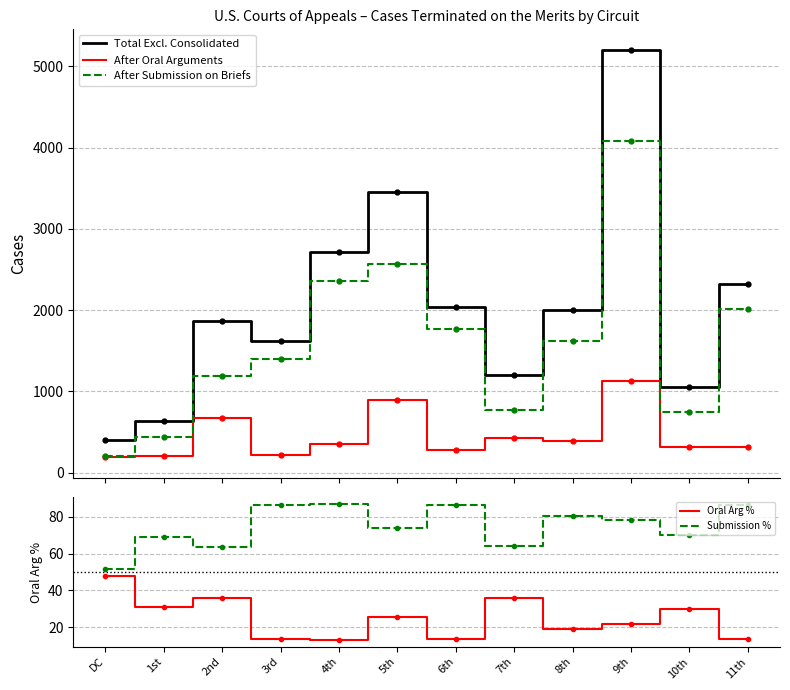

What is the approximate value of After Oral Arguments at 9th?

1125.0